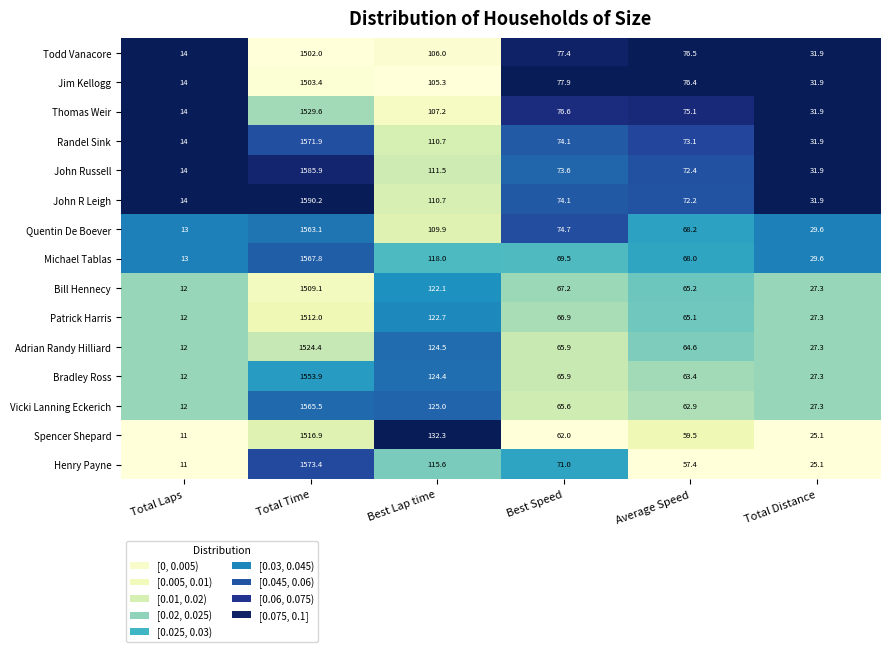

At which category is the sum across all series the highest?

Total Time